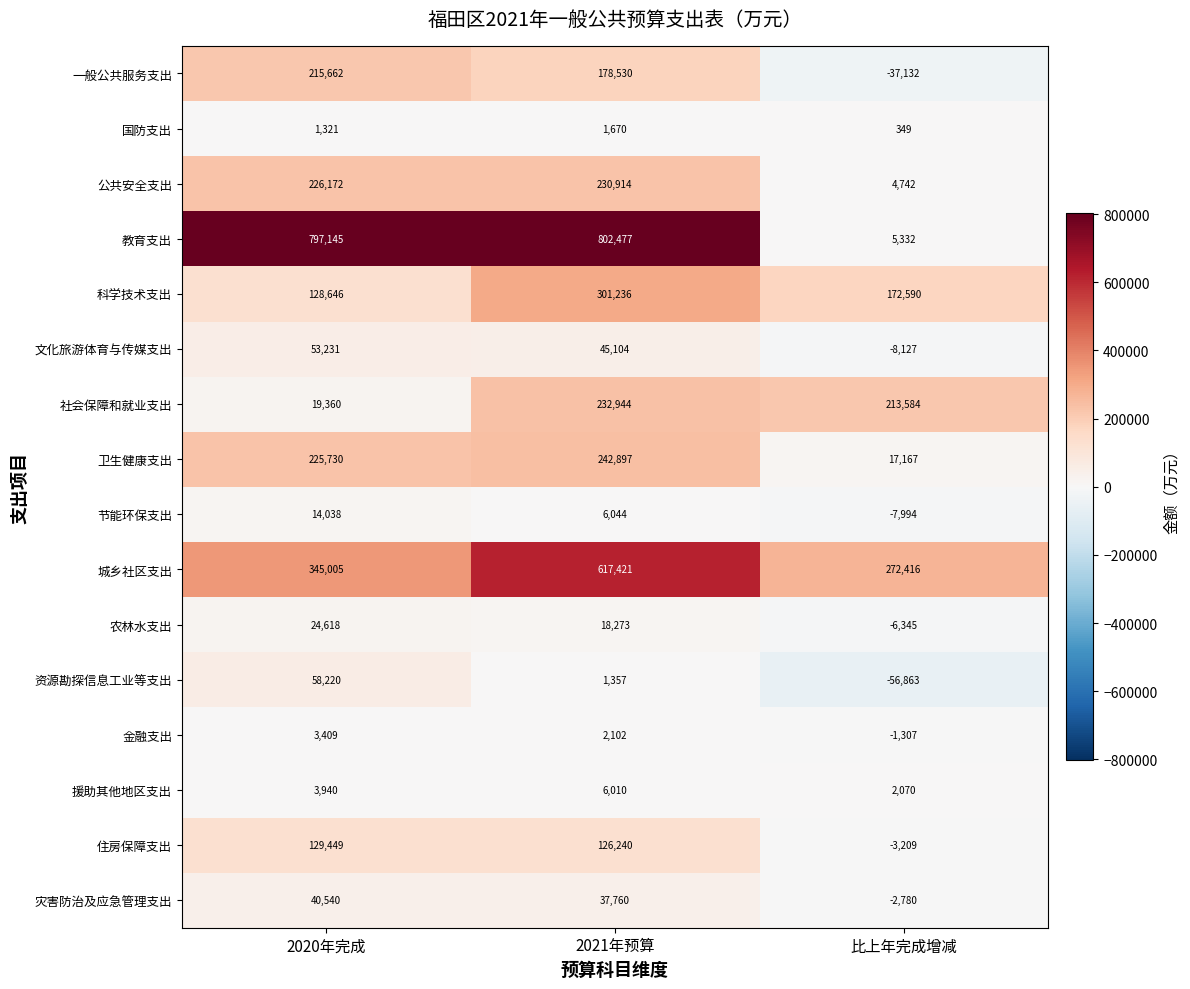

What is the minimum value shown in the chart?

-56863